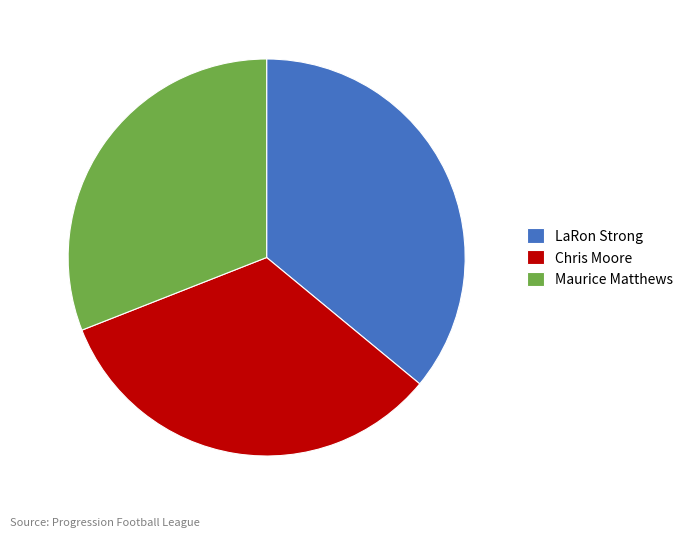

Which slice is the smallest?

Maurice Matthews